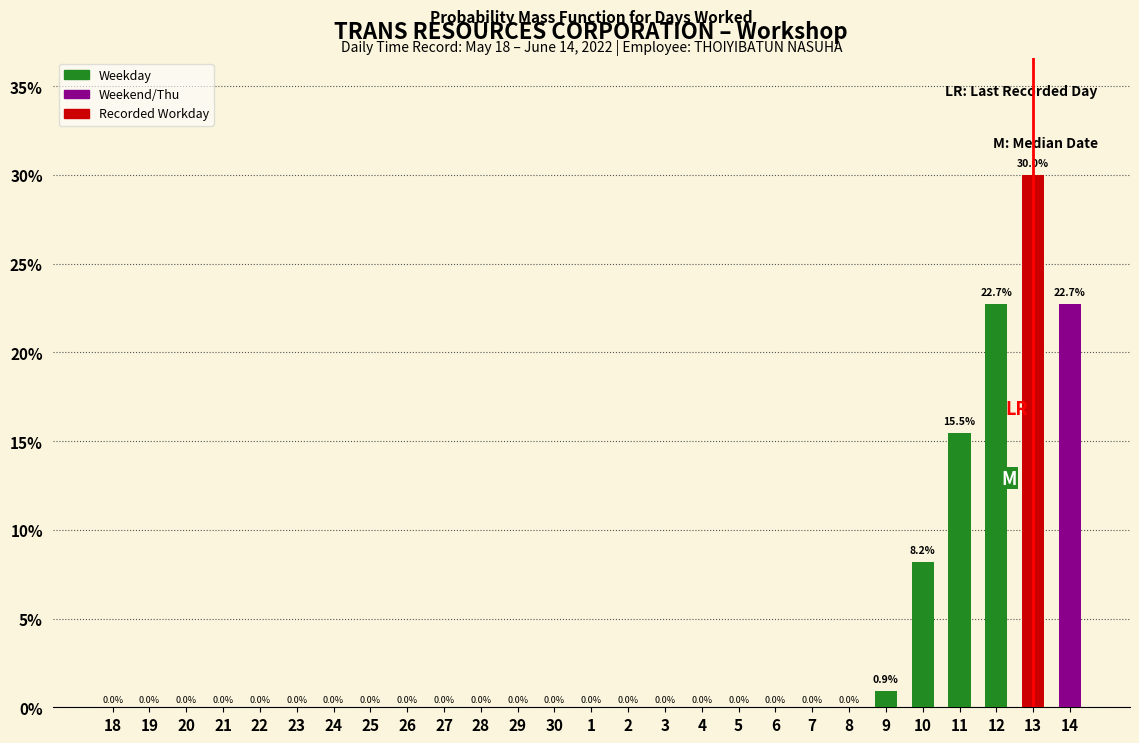

Reading left to right, list all the values displayed in this chart.

18=0.0	19=0.0	20=0.0	21=0.0	22=0.0	23=0.0	24=0.0	25=0.0	26=0.0	27=0.0	28=0.0	29=0.0	30=0.0	1=0.0	2=0.0	3=0.0	4=0.0	5=0.0	6=0.0	7=0.0	8=0.0	9=0.9	10=8.2	11=15.5	12=22.7	13=30.0	14=22.7